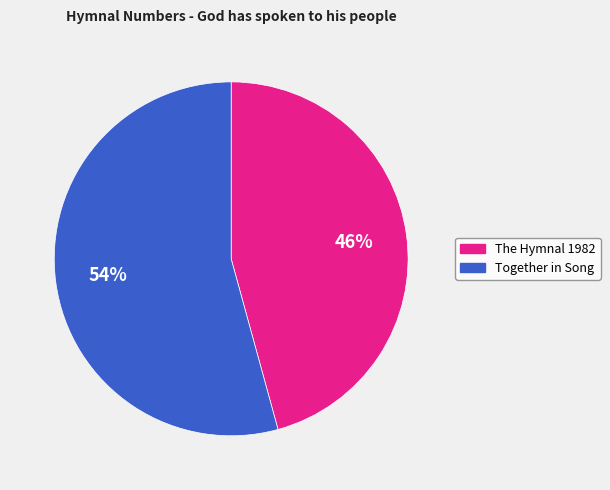

Combined, do The Hymnal 1982 and Together in Song account for over 50%?

Yes